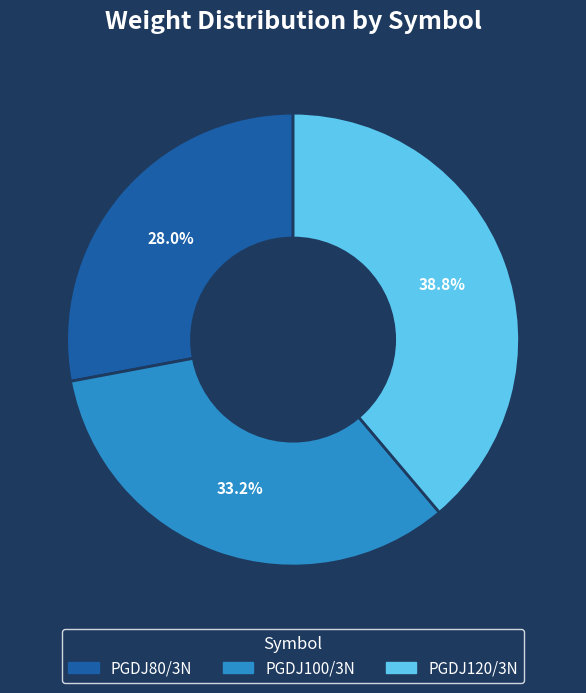

How many slices are in this pie chart?

3